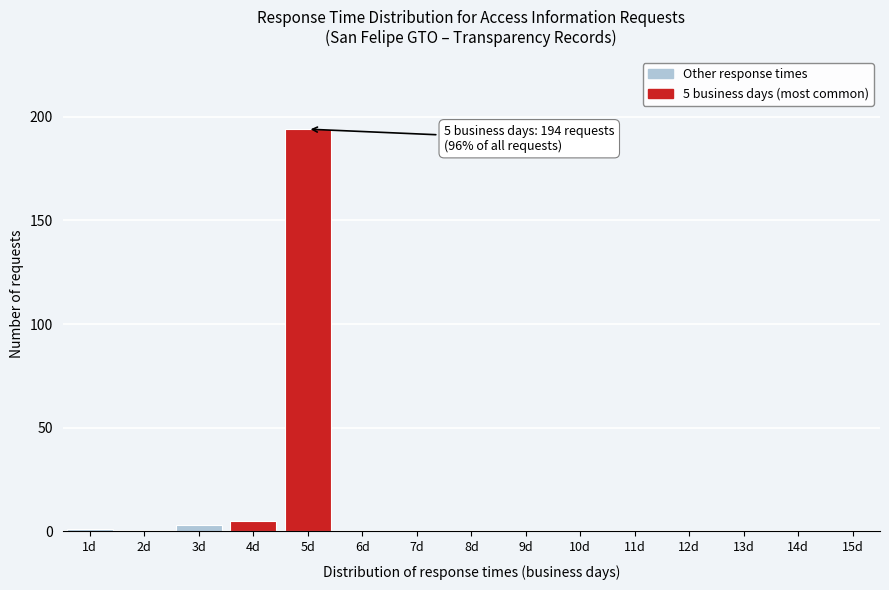

Reading right to left, transcribe all the data shown in this chart.

15d=0	14d=0	13d=0	12d=0	11d=0	10d=0	9d=0	8d=0	7d=0	6d=0	5d=194	4d=5	3d=3	2d=0	1d=1